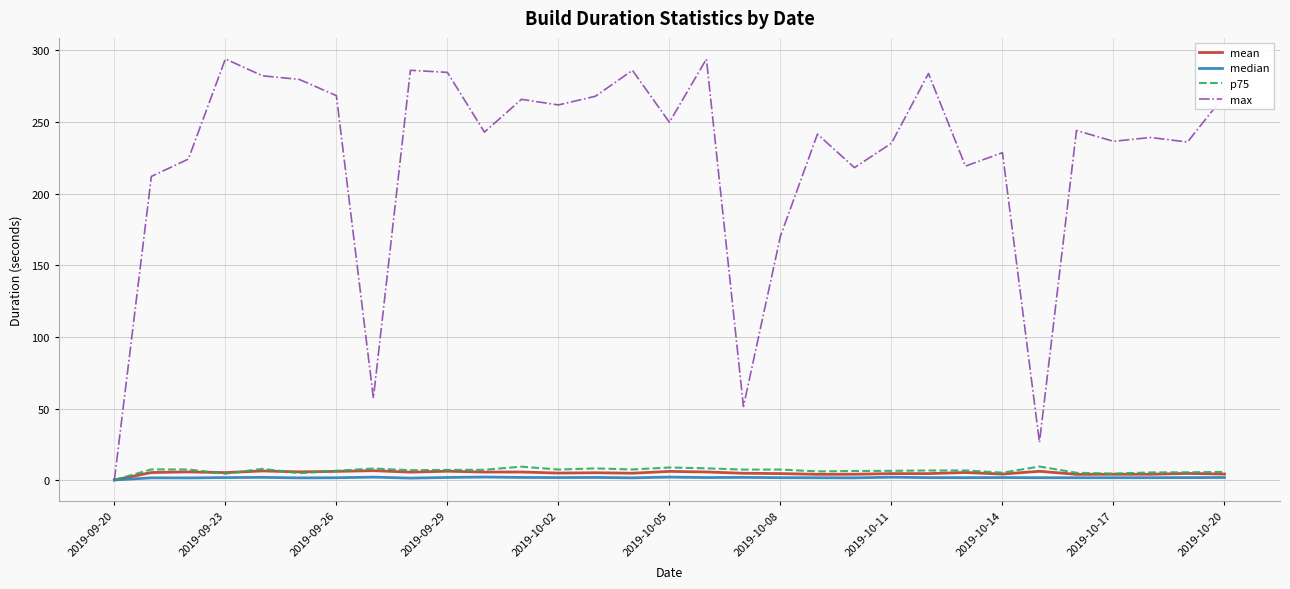

What is the smallest value displayed?

0.3